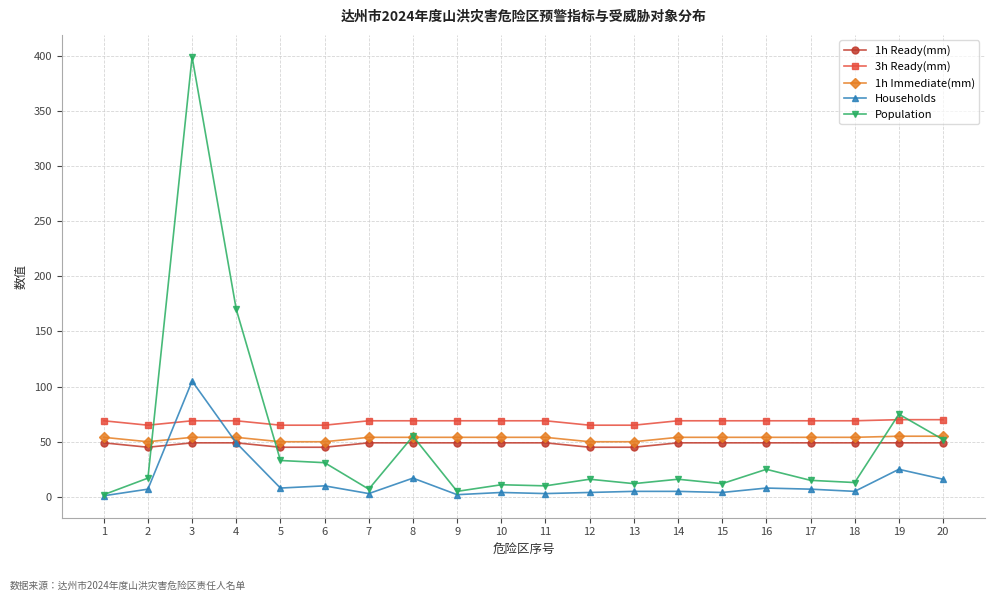

Is this an area chart (filled region under the line)?

No